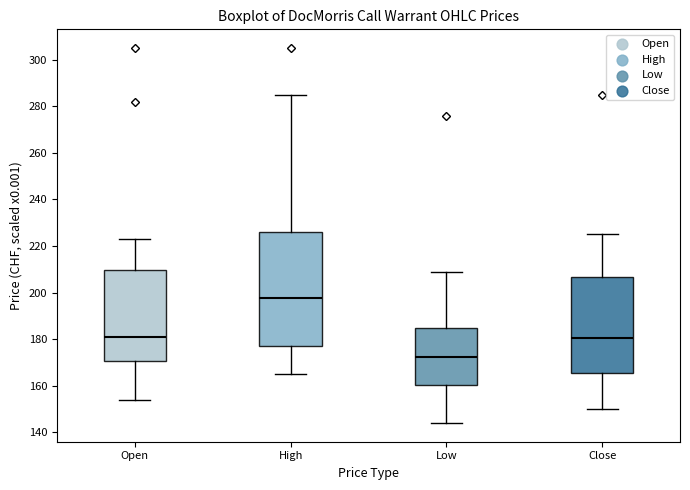

Which box is the tallest, from its lower edge to its upper edge?

High